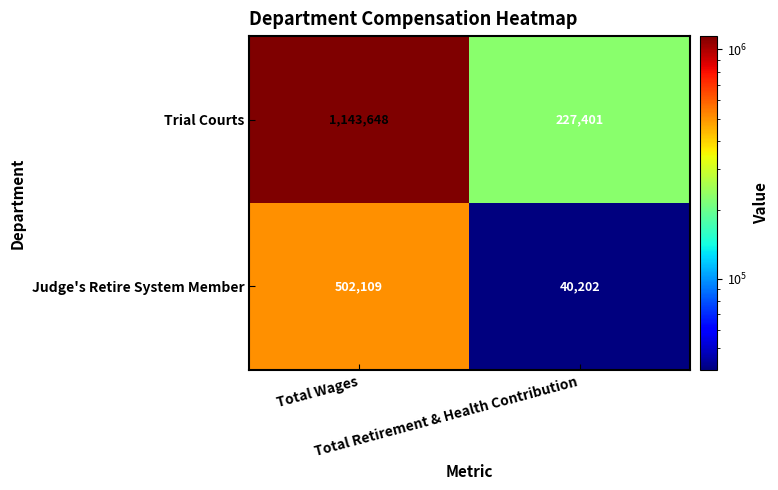

What is the average value of the Judge's Retire System Member series?

271156